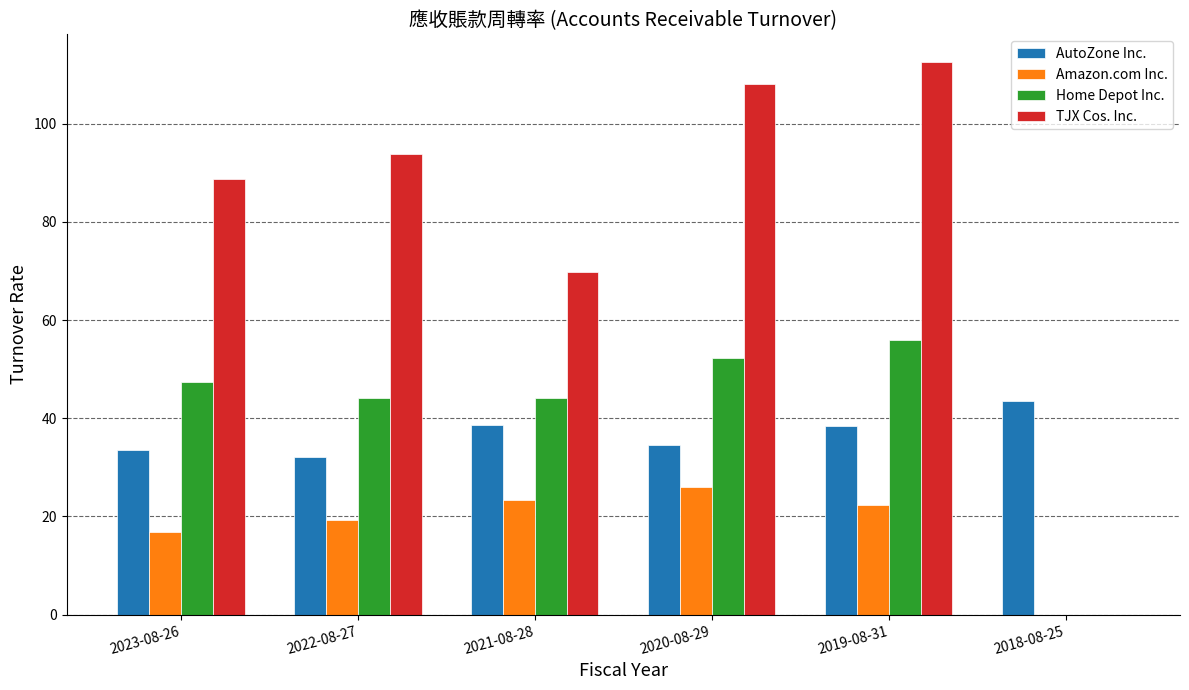

What is the sum of all AutoZone Inc. values?

220.9